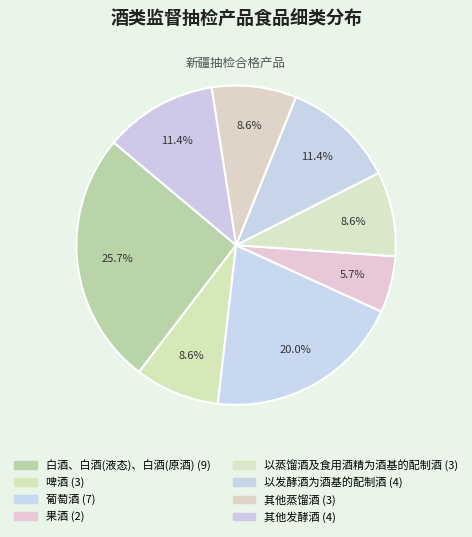

What is the ratio of the value at 其他发酵酒 to the value at 果酒?

2.0